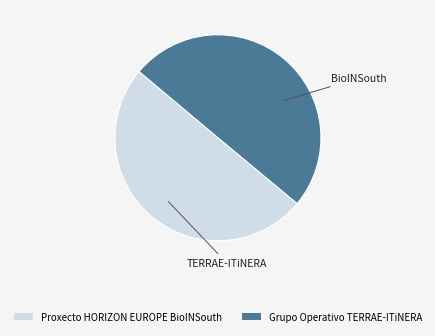

Is it true that Proxecto HORIZON EUROPE BioINSouth is 50% of the pie?

True